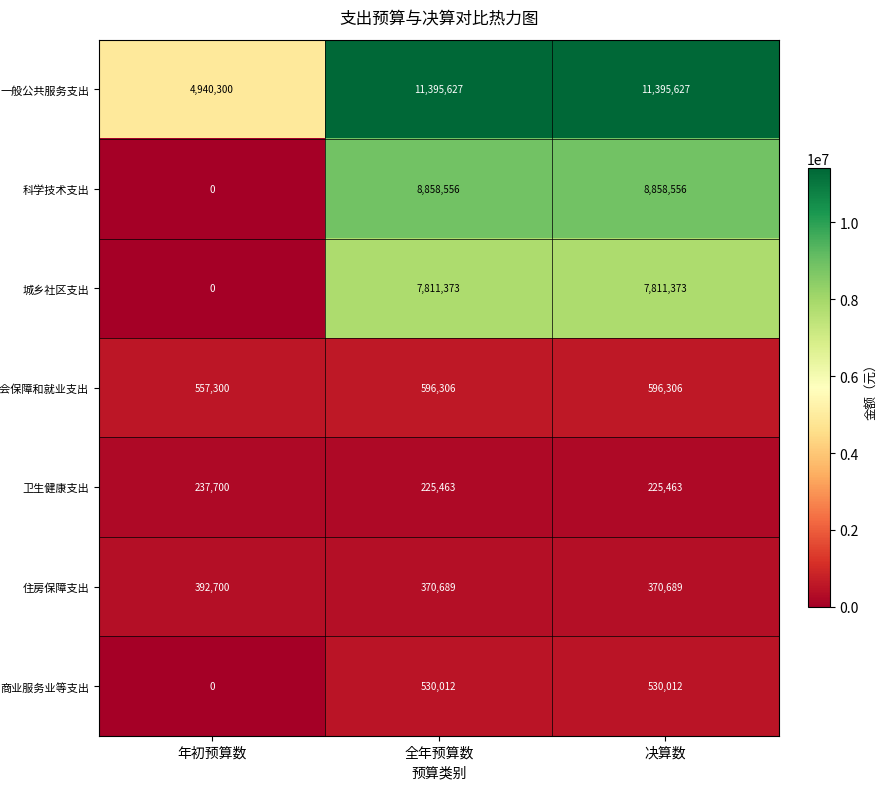

What is the sum of all 住房保障支出 values?

1134078